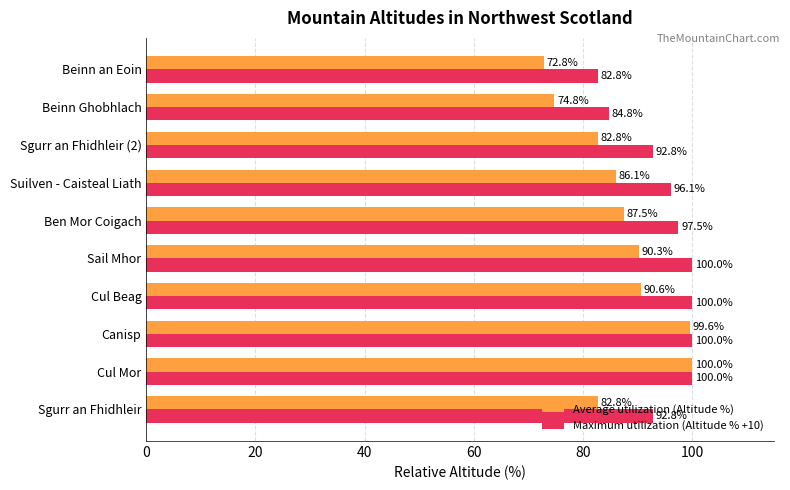

What are all the series names shown in the legend?

Average utilization (Altitude %), Maximum utilization (Altitude % +10)